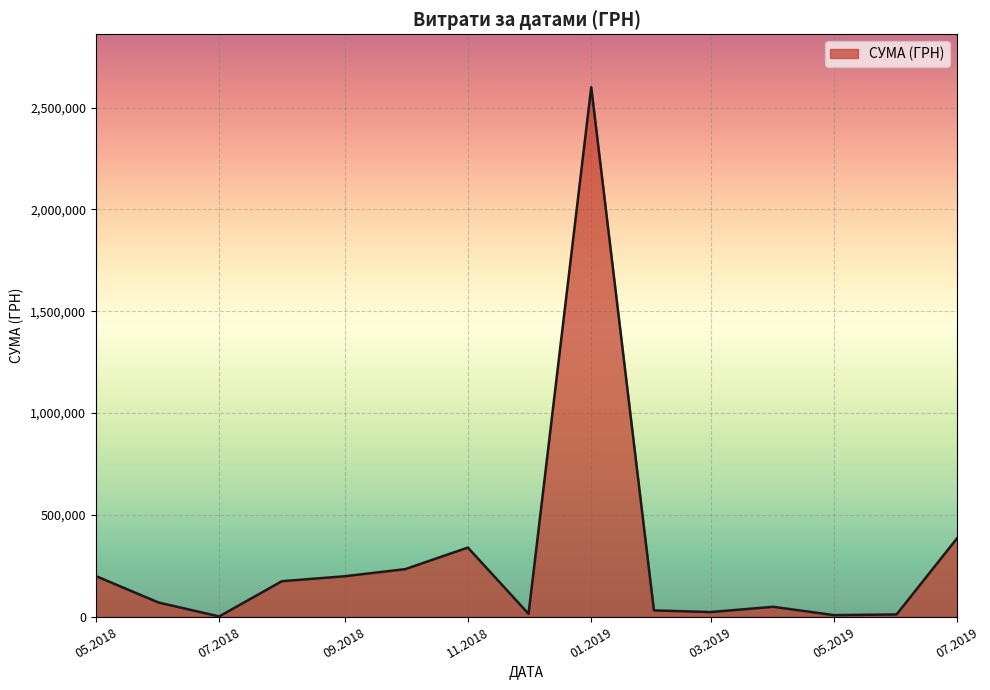

What is the maximum value shown in the chart?

2599574.3